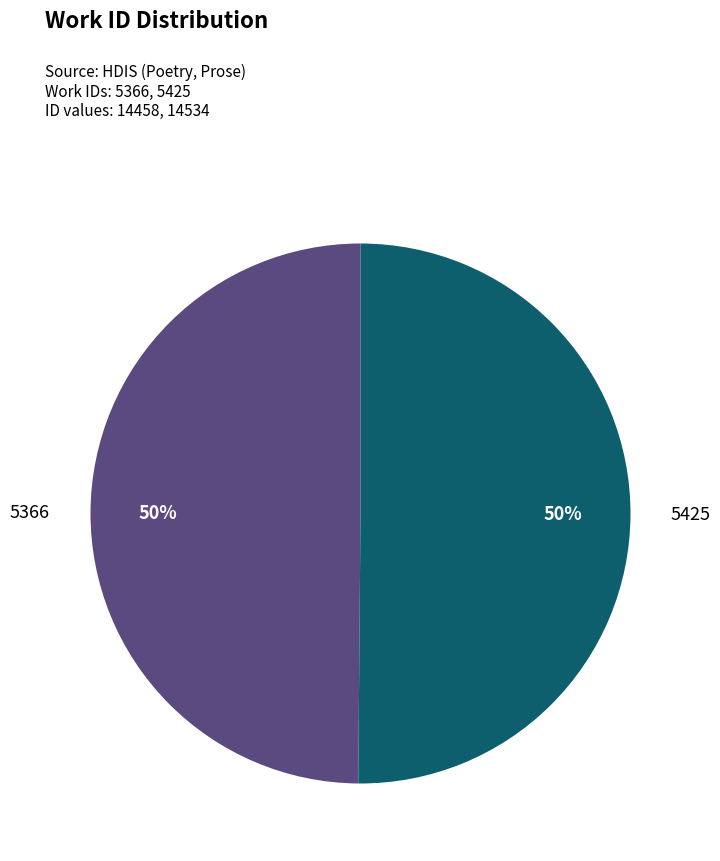

To the nearest percent, what is the average slice percentage?

50%